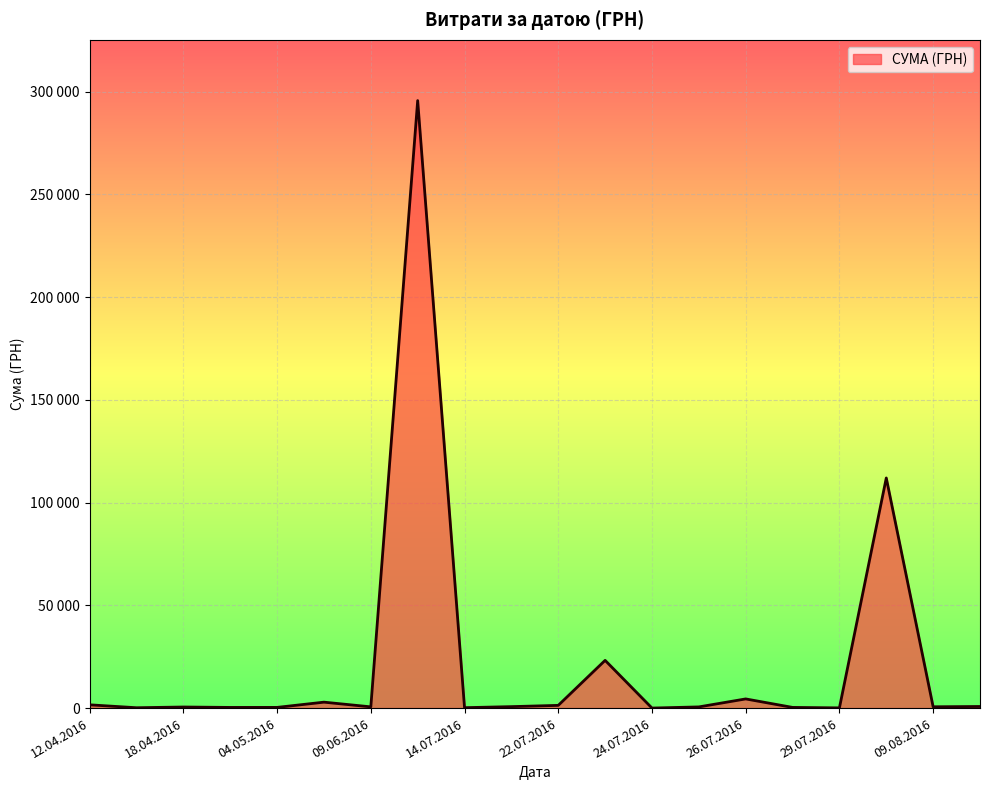

Does the chart display data point markers on the line(s)?

No